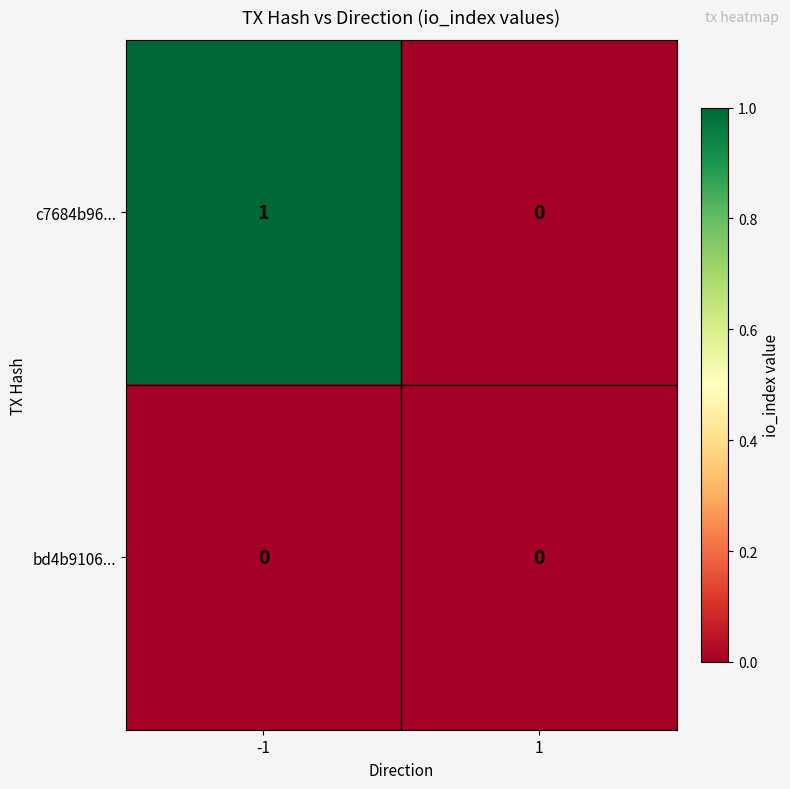

Which series changed the most between -1 and 1?

c7684b96...